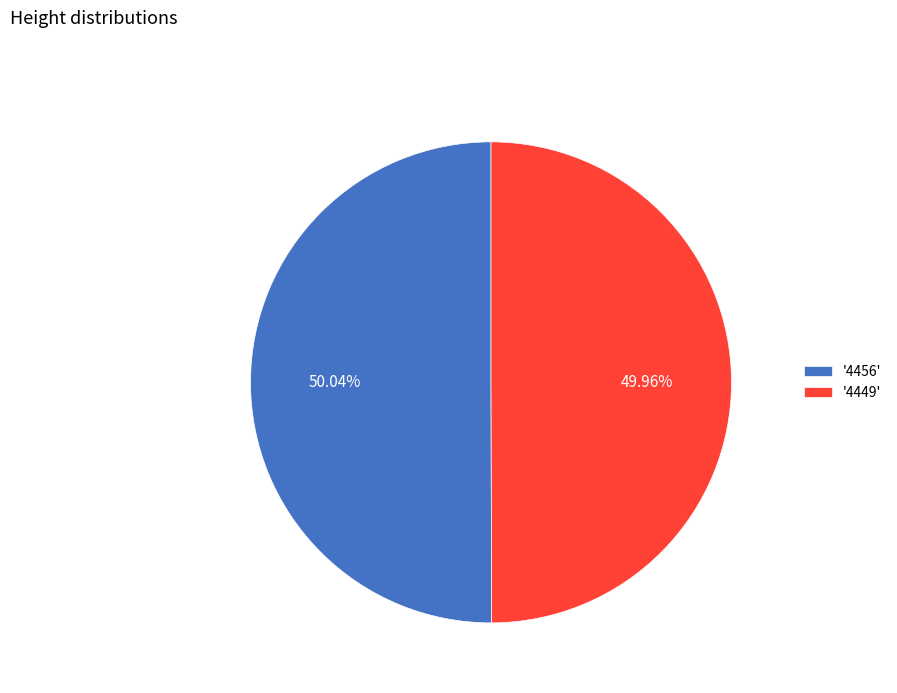

Is there a majority slice in this chart?

Yes